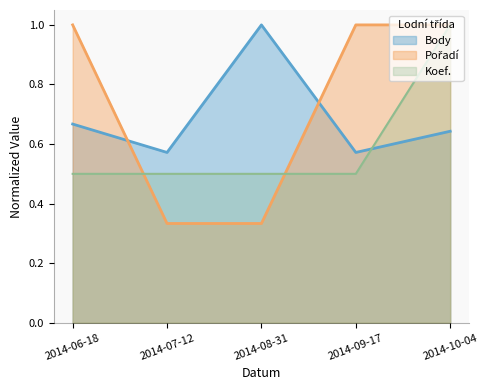

Reading left to right, what are all the values shown in this chart?

Body: 2014-06-18=0.7	2014-07-12=0.6	2014-08-31=1.0	2014-09-17=0.6	2014-10-04=0.6
Koef.: 2014-06-18=0.5	2014-07-12=0.5	2014-08-31=0.5	2014-09-17=0.5	2014-10-04=1.0
Pořadí: 2014-06-18=1.0	2014-07-12=0.3	2014-08-31=0.3	2014-09-17=1.0	2014-10-04=1.0